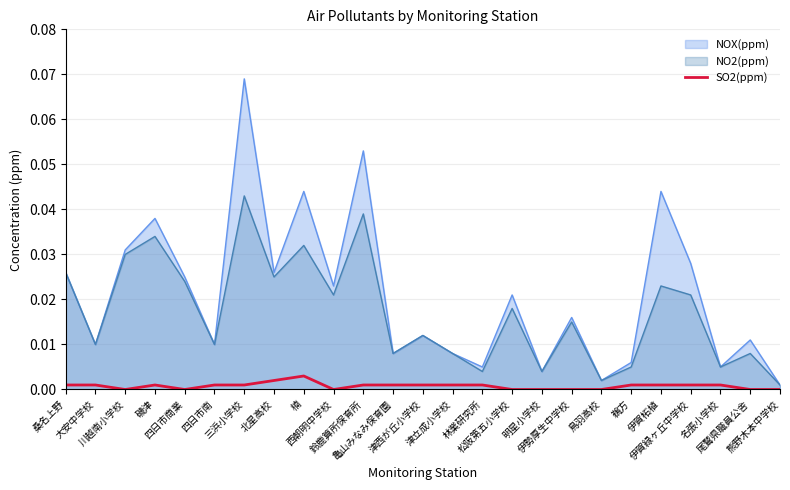

How many positive values are there?

16